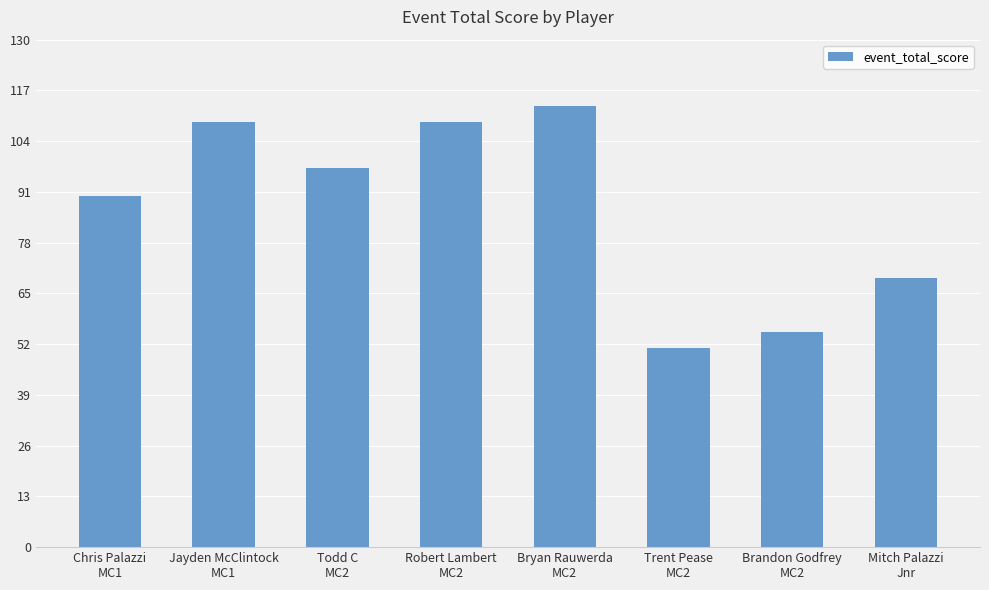

Are the bars horizontal?

No